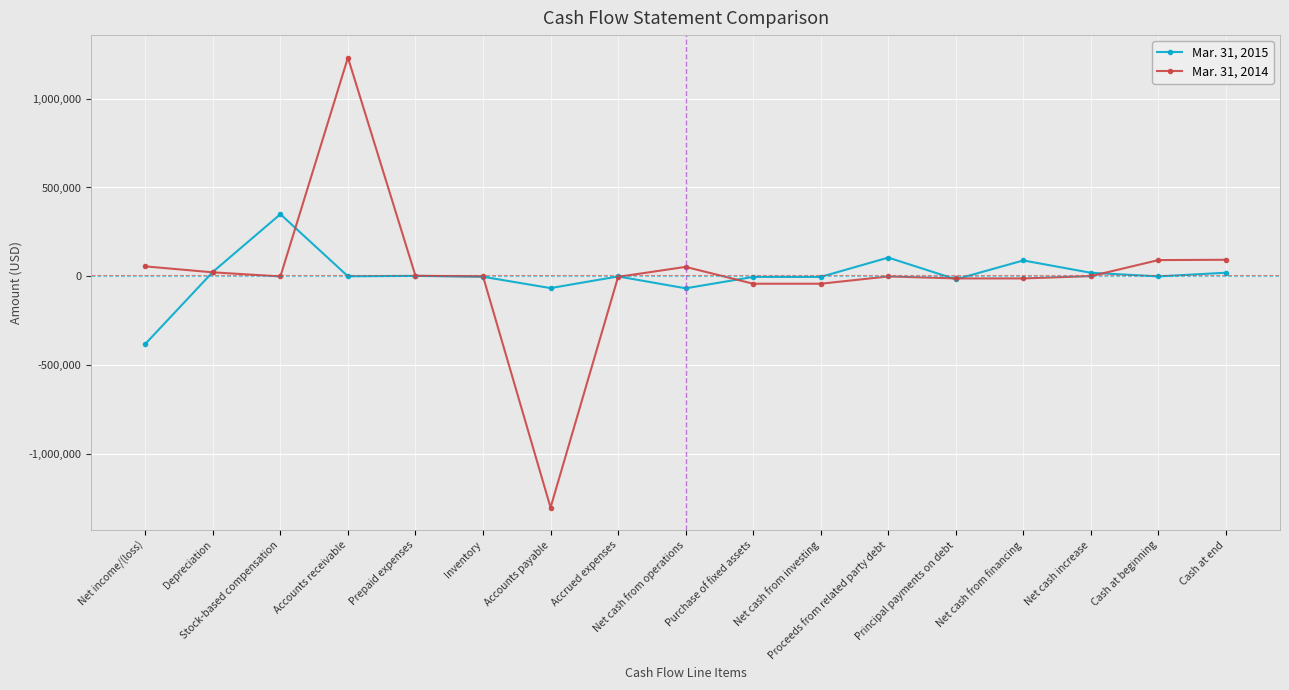

Rank the series by their average value, from highest to lowest.

Mar. 31, 2014, Mar. 31, 2015